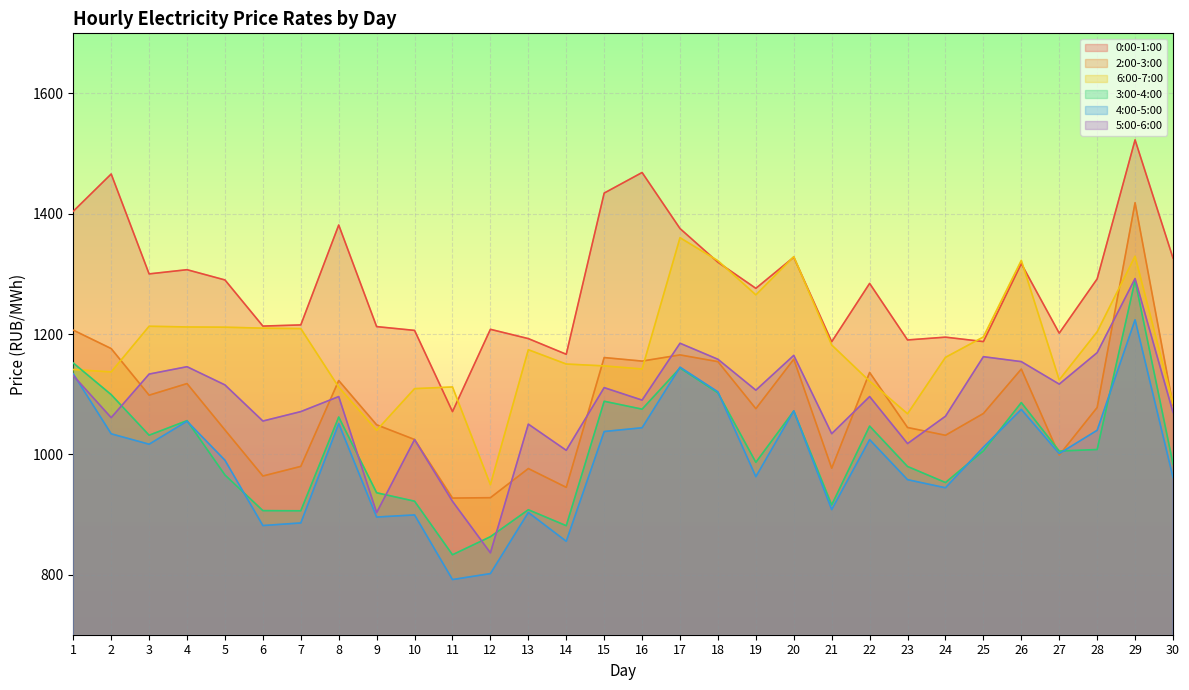

Which has a higher value, 11 or 18?

18